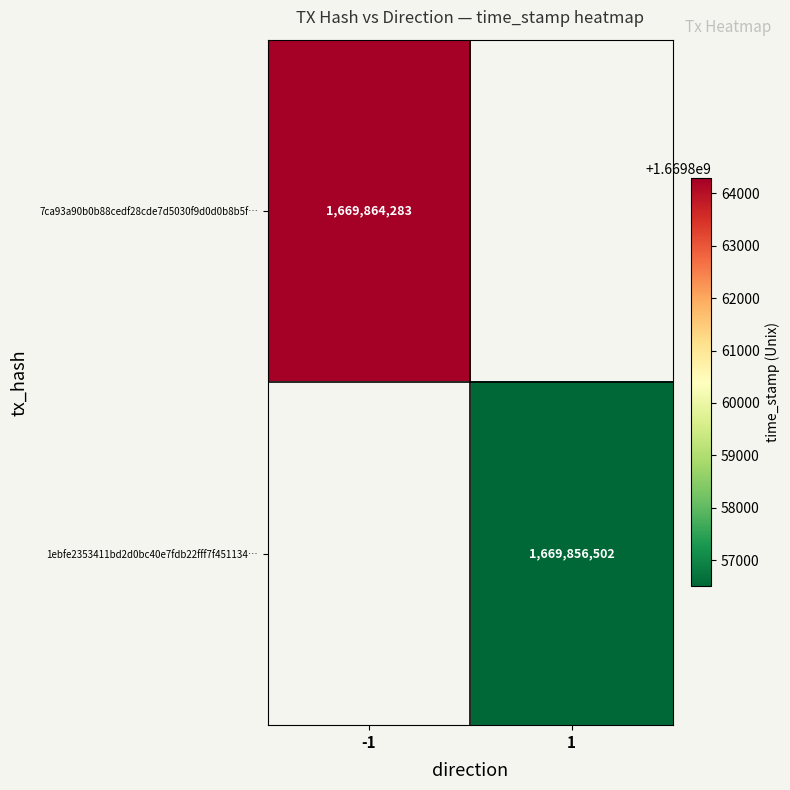

The 7ca93a90b0b88cedf28cde7d5030f9d0d0b8b5f… series shows 2254695422 at -1. True or false?

False